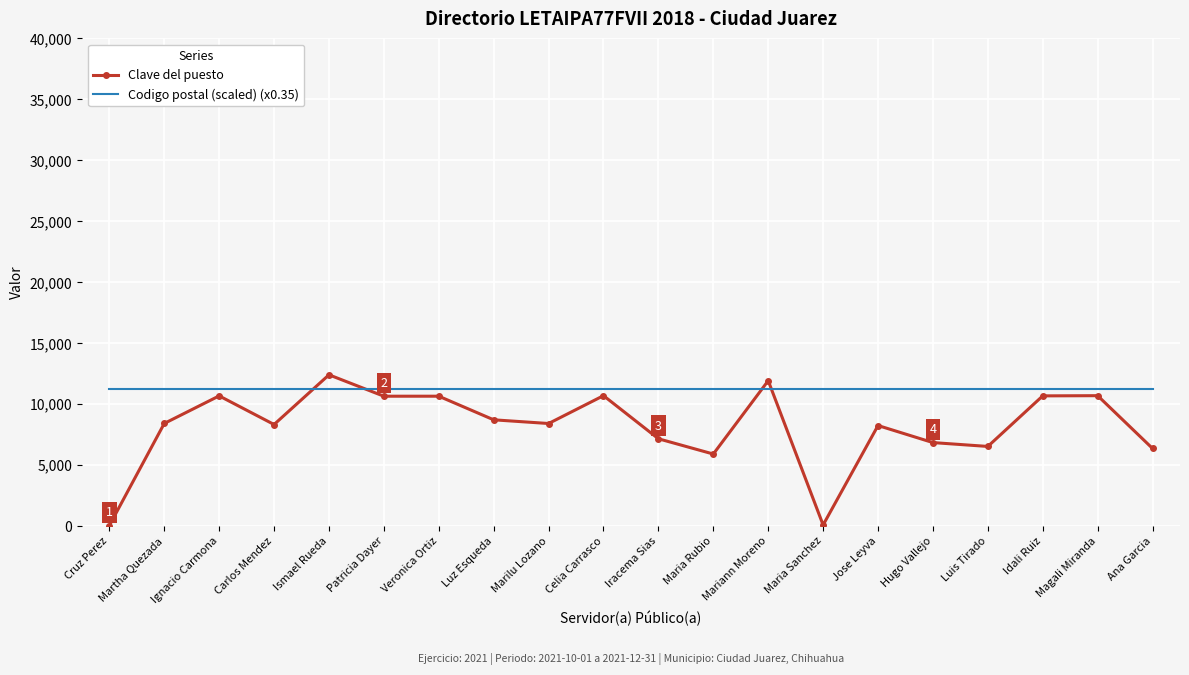

List the series in order of their peak value, highest first.

Clave del puesto, Codigo postal (scaled) (x0.35)